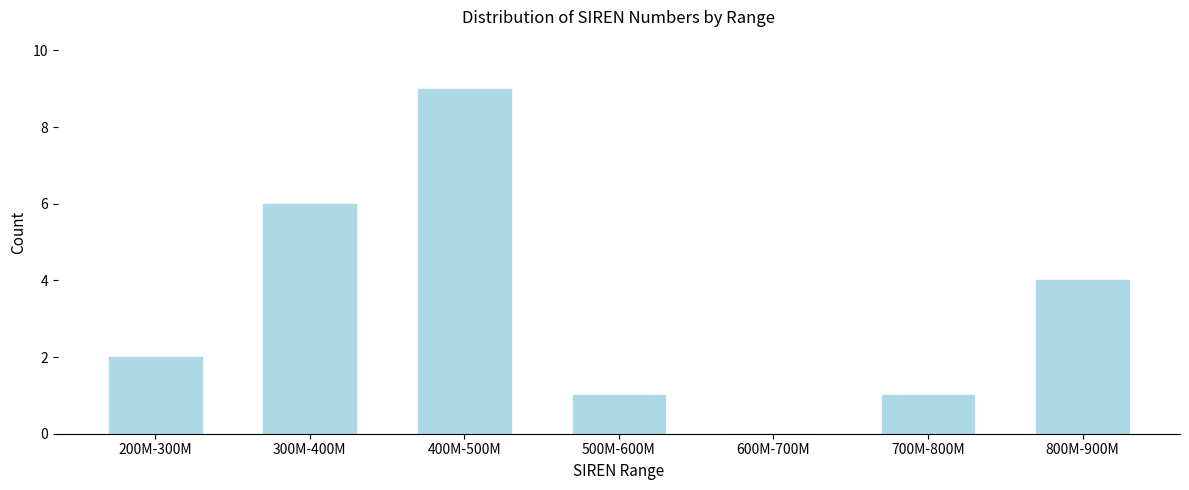

Reading left to right, list all the values displayed in this chart.

200M-300M=2	300M-400M=6	400M-500M=9	500M-600M=1	600M-700M=0	700M-800M=1	800M-900M=4